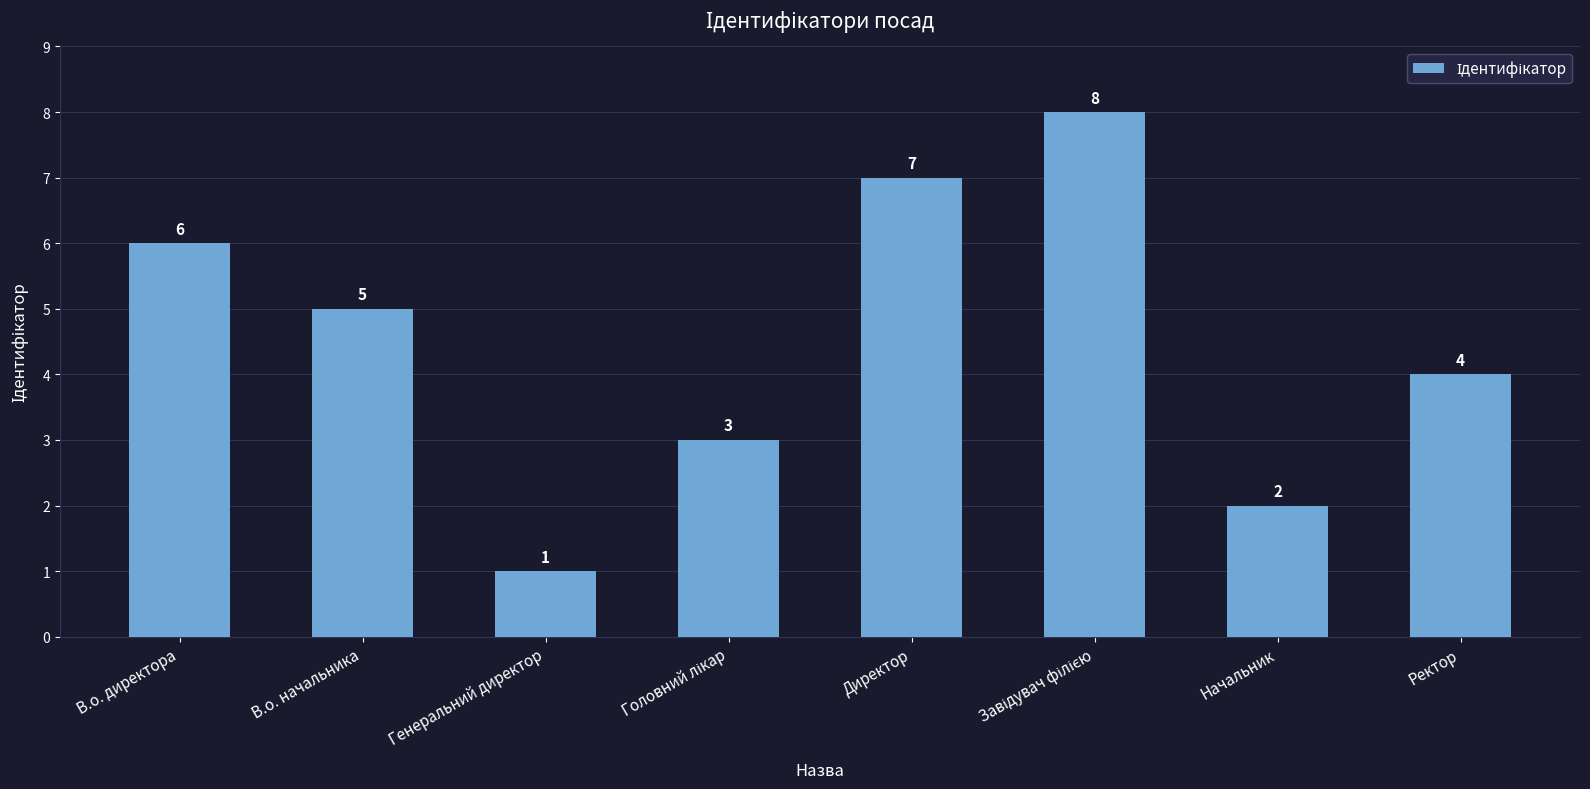

What is the label of the 7th bar from the left?

Начальник